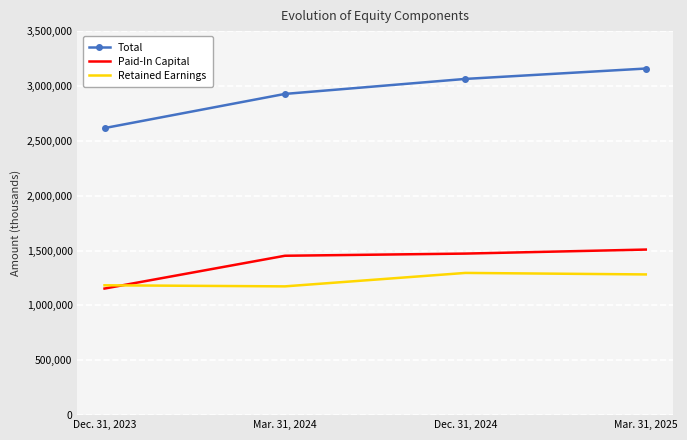

Which series has the largest range (max minus min)?

Total